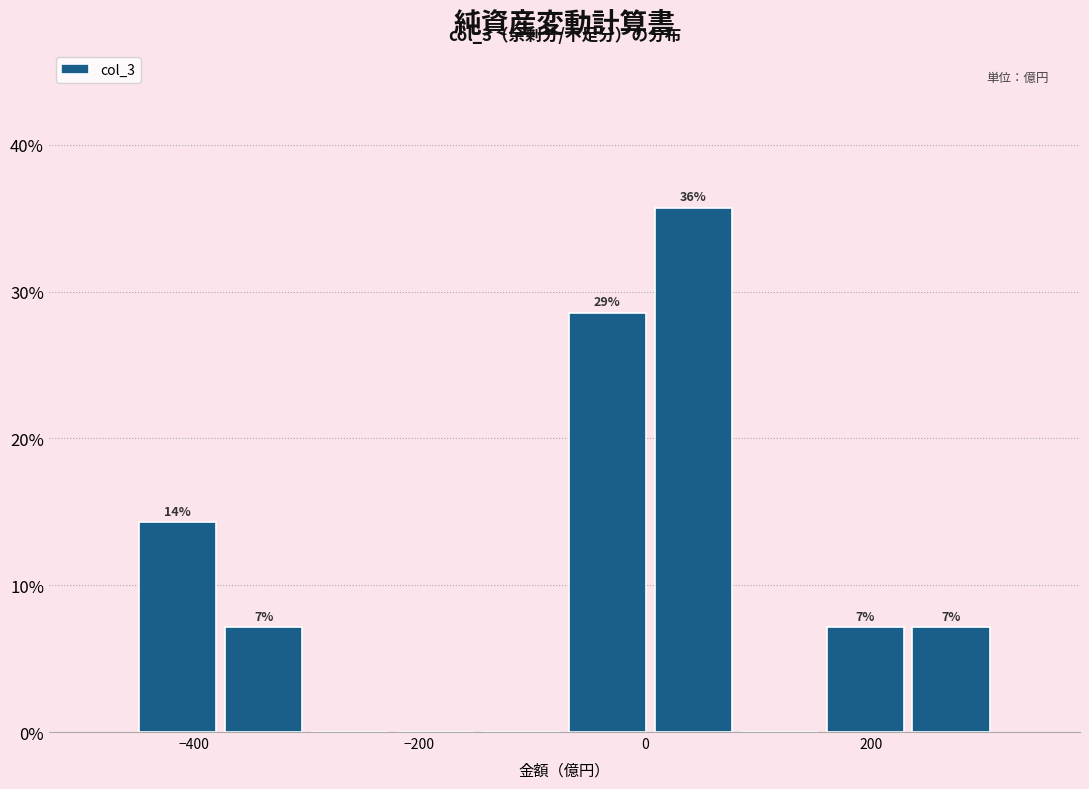

Read against the x-axis, roughly where is the centre of the tallest bar?

40